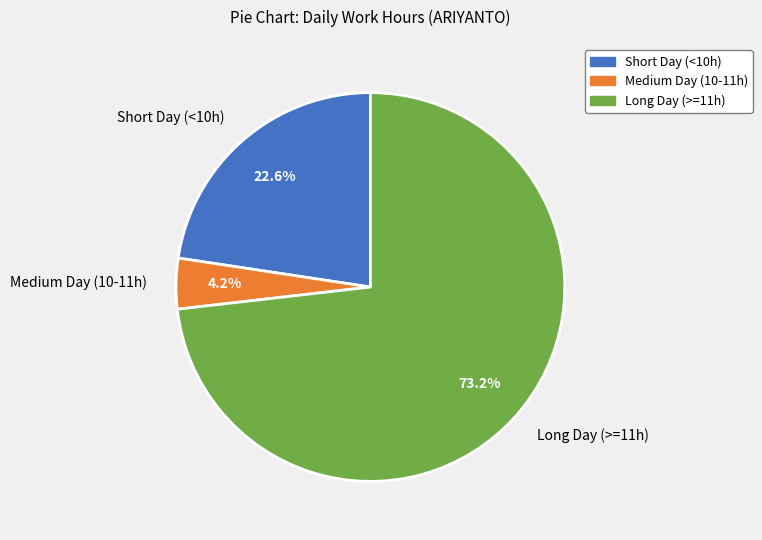

Combined, what portion of the pie is Short Day (<10h) and Medium Day (10-11h)?

26.8%